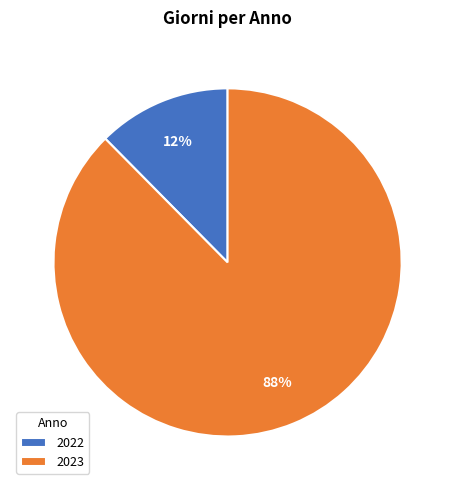

Do 2022 and 2023 together represent more than half of the pie?

Yes